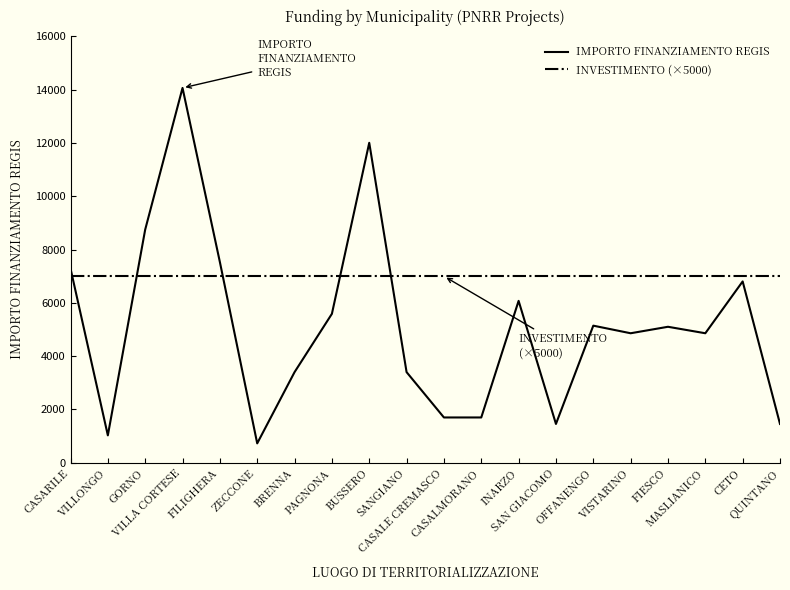

Between which two adjacent categories do IMPORTO FINANZIAMENTO REGIS and INVESTIMENTO (×5000) first intersect?

CASARILE and VILLONGO